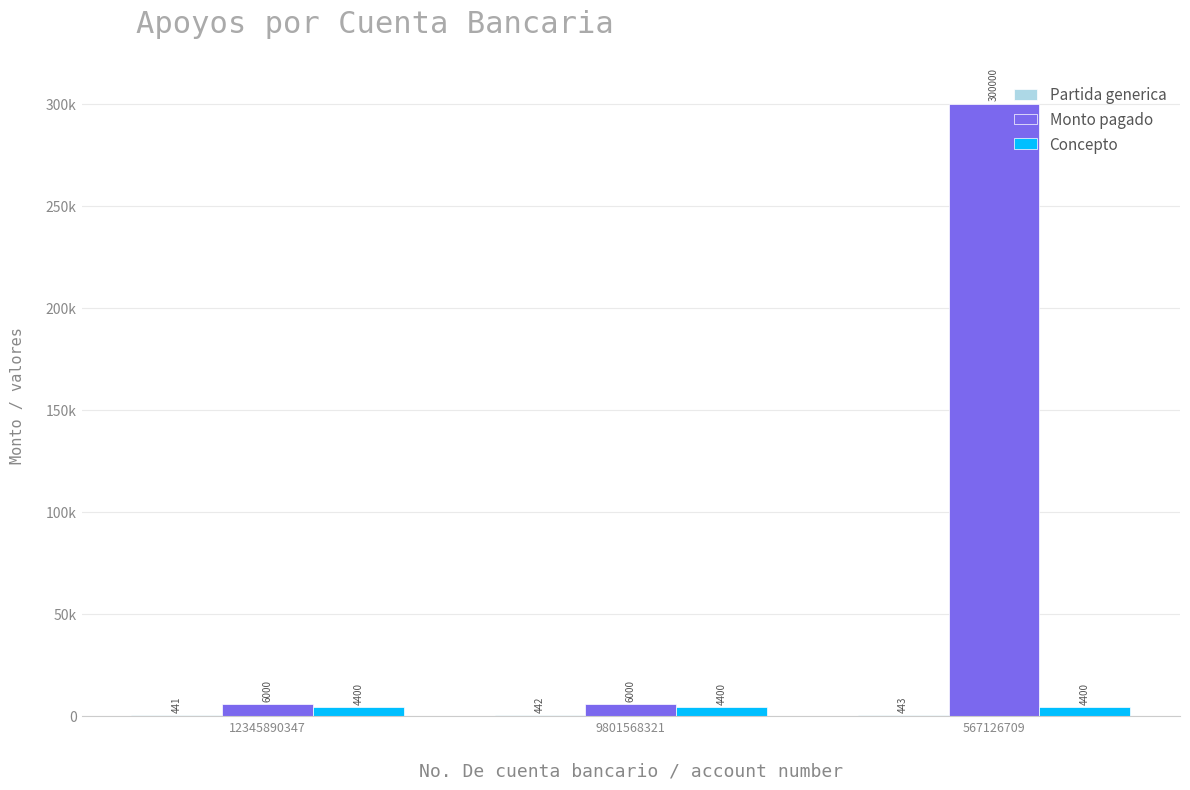

Reading left to right, what are all the values shown in this chart?

Partida generica: 441	442	443
Monto pagado: 6000	6000	300000
Concepto: 4400	4400	4400